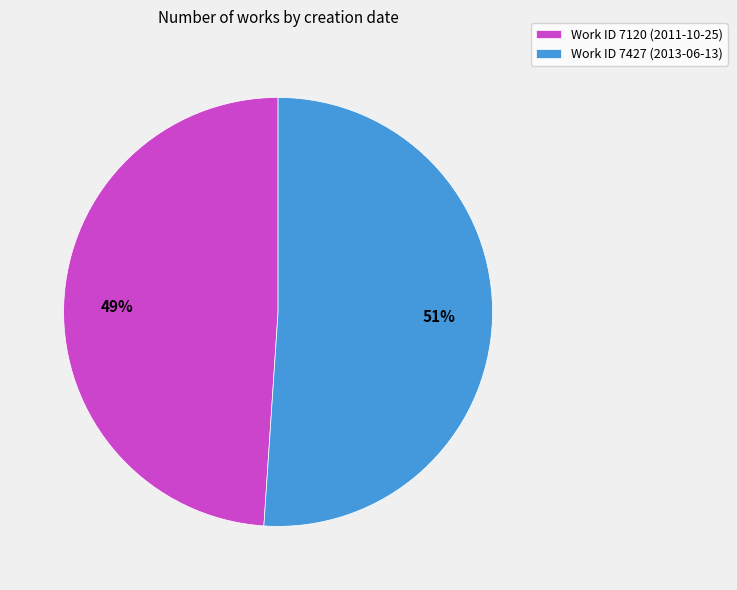

How many segments does this pie chart have?

2